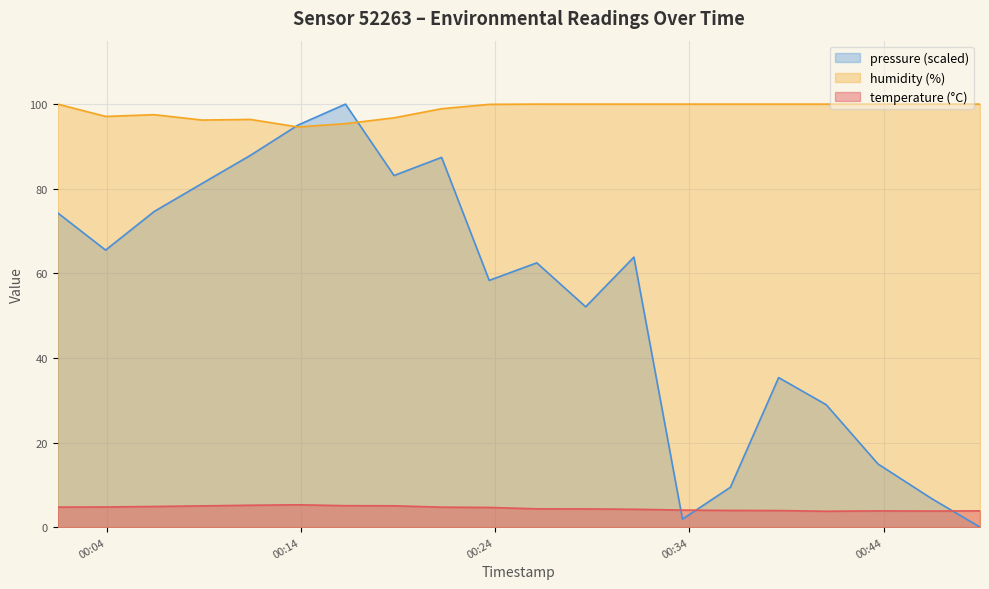

Where is the first local maximum for humidity?

2023-03-18T00:06:27